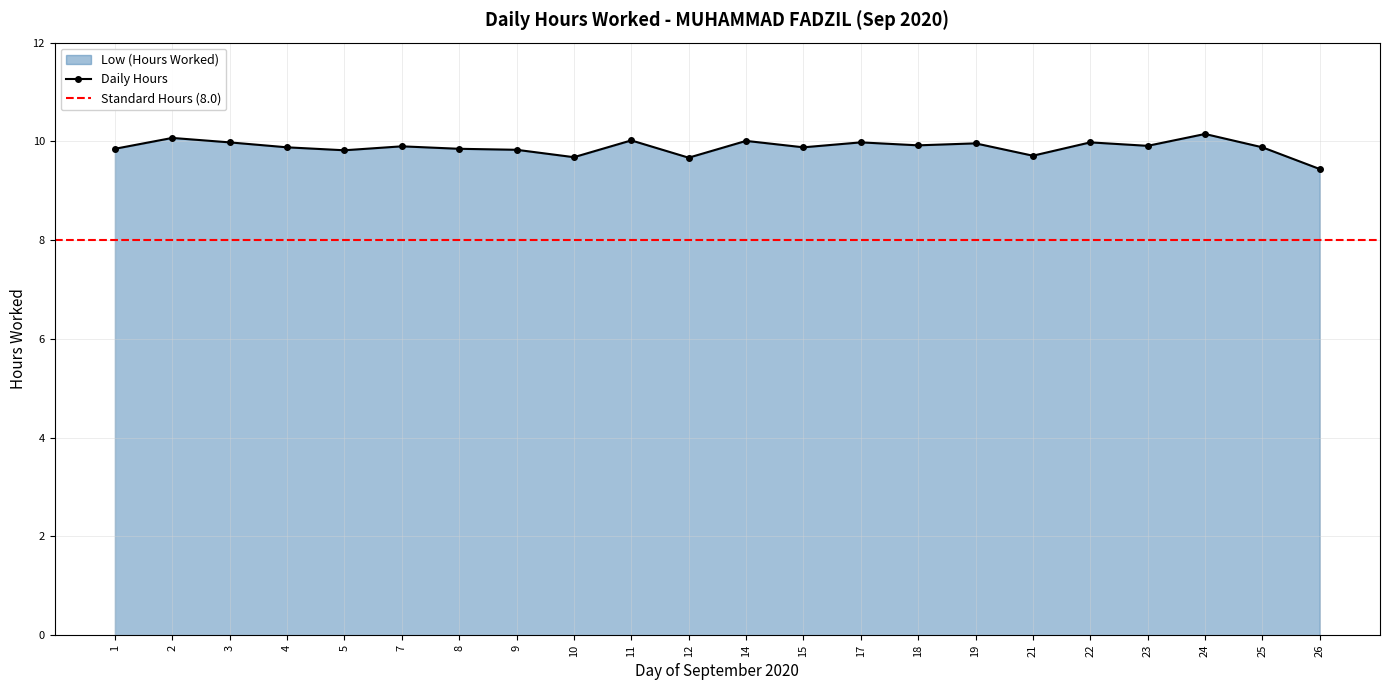

Reading left to right, what are all the values shown in this chart?

1=9.8	2=10.1	3=10.0	4=9.9	5=9.8	7=9.9	8=9.8	9=9.8	10=9.7	11=10.0	12=9.7	14=10.0	15=9.9	17=10.0	18=9.9	19=10.0	21=9.7	22=10.0	23=9.9	24=10.2	25=9.9	26=9.4